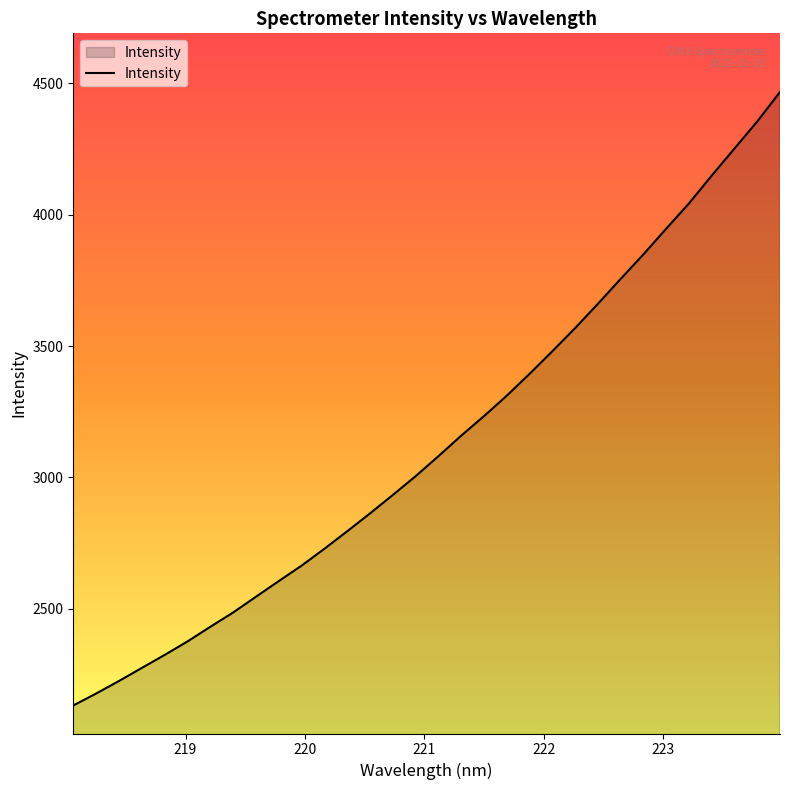

What is the maximum value shown in the chart?

4467.0